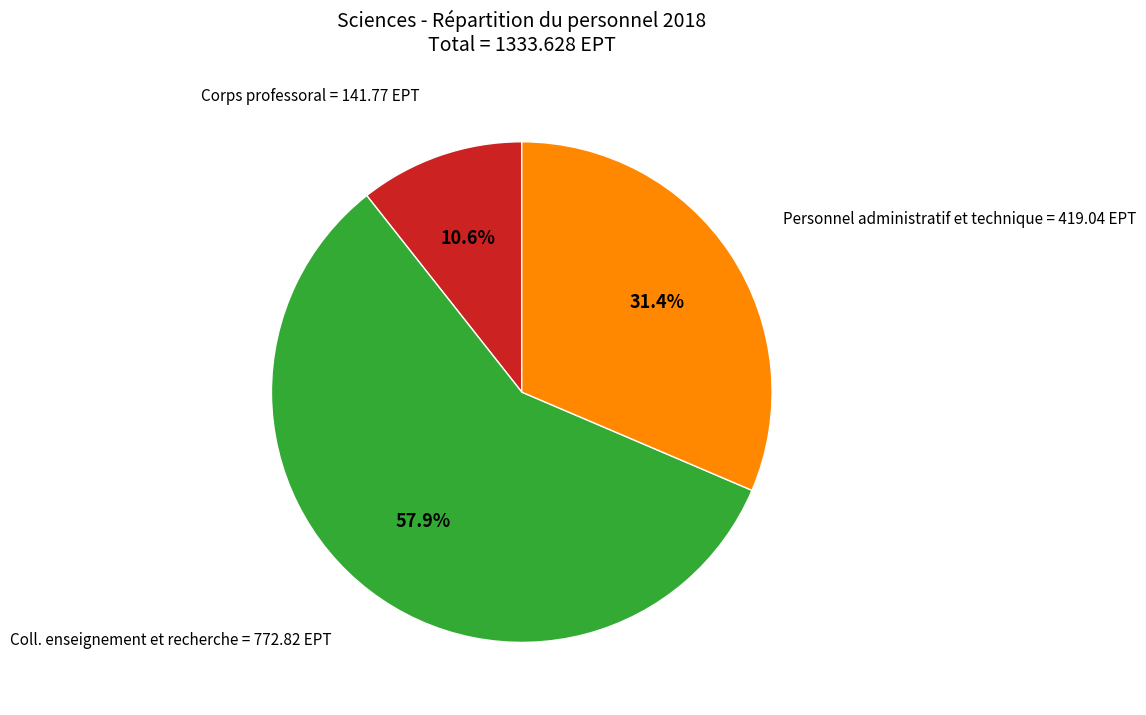

Which slice is the smallest?

Corps professoral